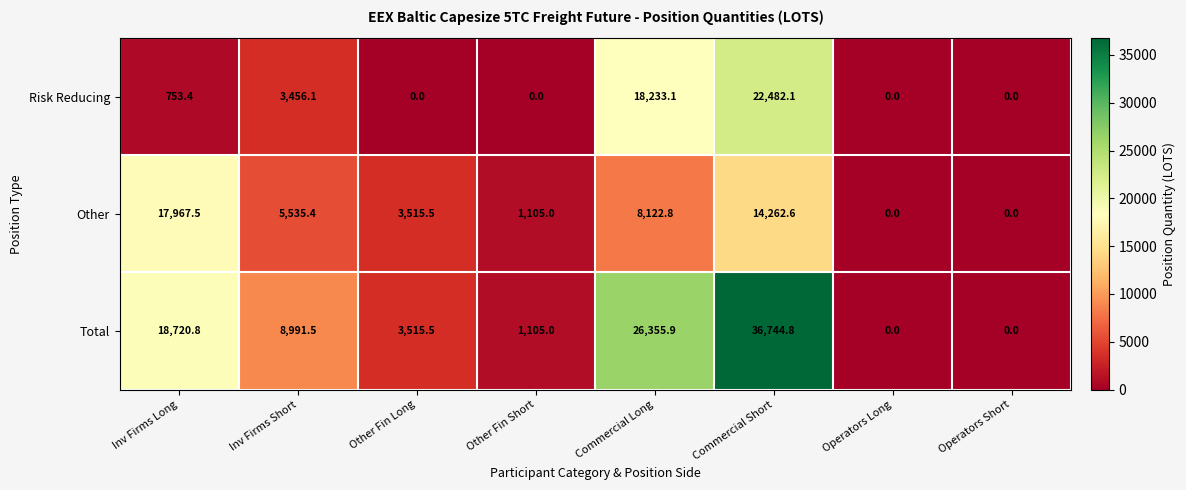

At how many categories does at least one series exceed 29475?

1